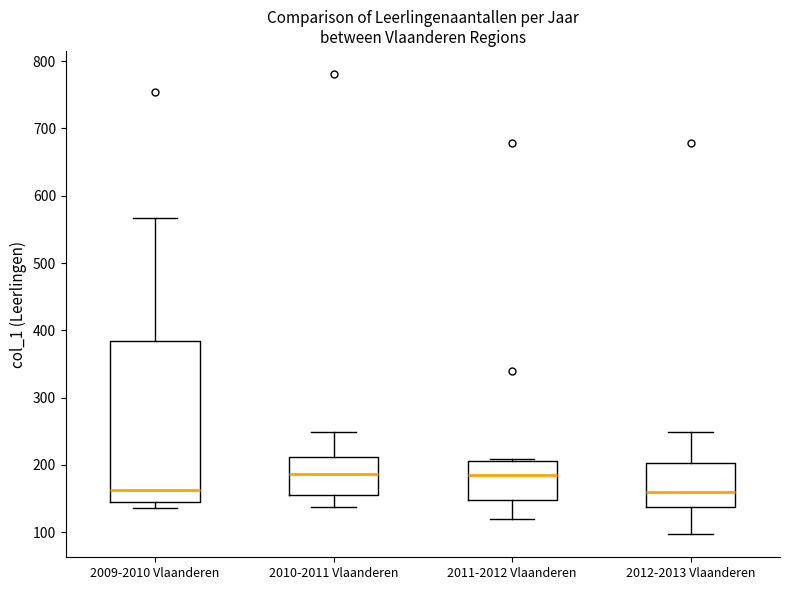

Reading left to right, transcribe this box plot: for each box, give where its median line is, the range the box spans, and where its two whiskers end, as read against the y-axis. The values are not printed on the chart, so give them approximately, as read against the axis.

2009-2010 Vlaanderen: median 160, box 140 to 380, whiskers 140 (just below the box's lower edge) to 570
2010-2011 Vlaanderen: median 190, box 160 to 210, whiskers 140 to 250
2011-2012 Vlaanderen: median 190, box 150 to 210, whiskers 120 to 210
2012-2013 Vlaanderen: median 160, box 140 to 200, whiskers 100 to 250